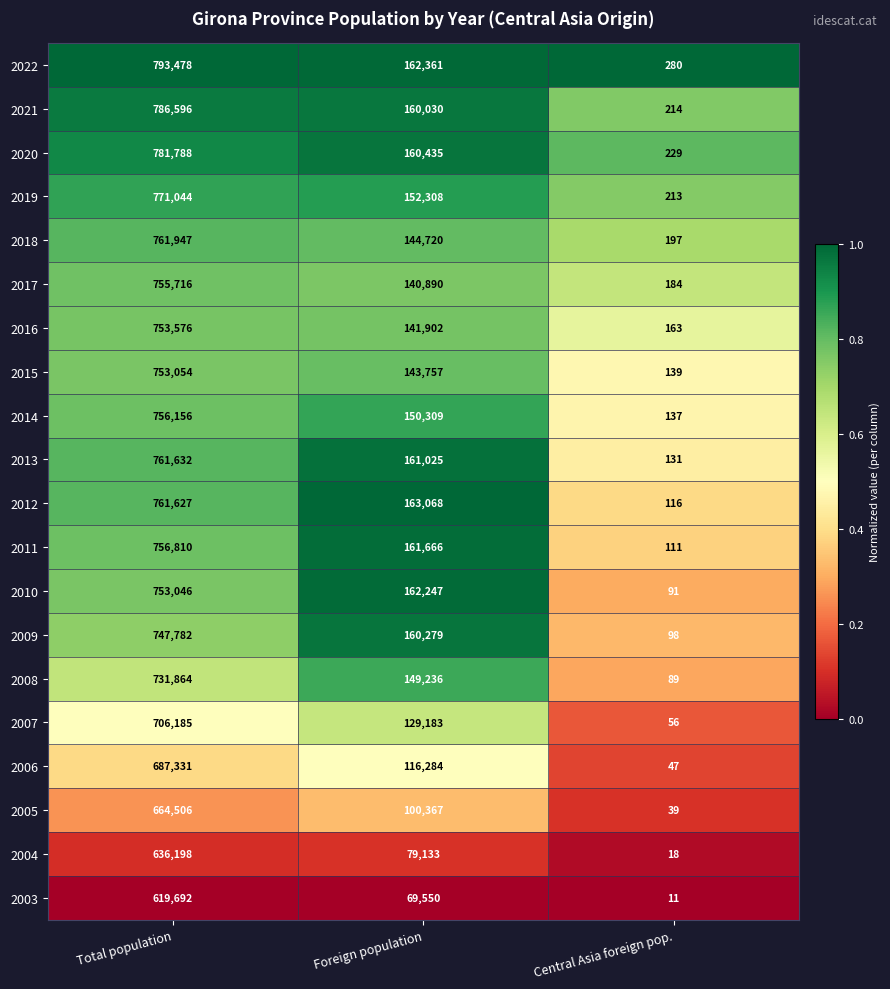

What is the total value across all series at Total population?

14740028